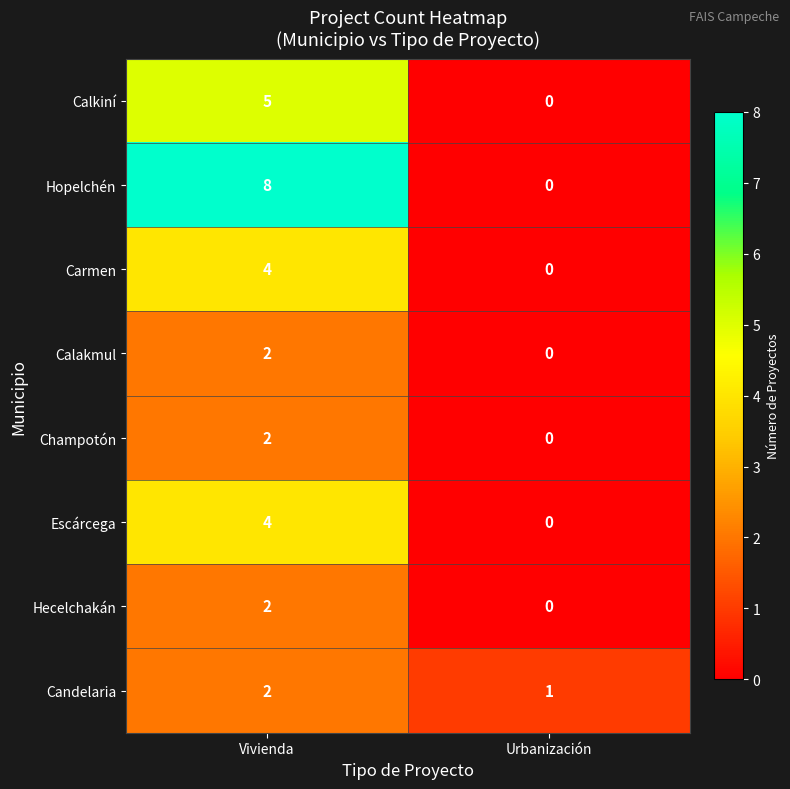

How many distinct data groups are displayed?

8